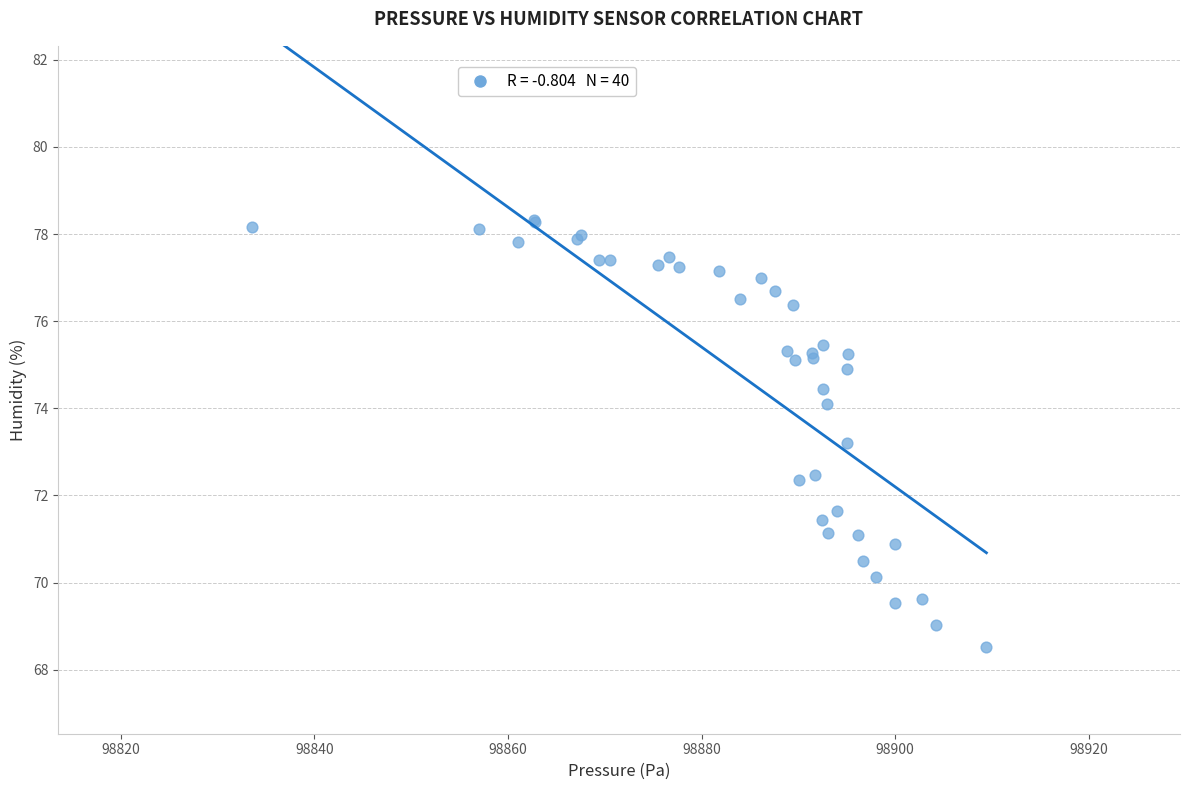

What Y value in the scatter plot is closest to 73?

73.2